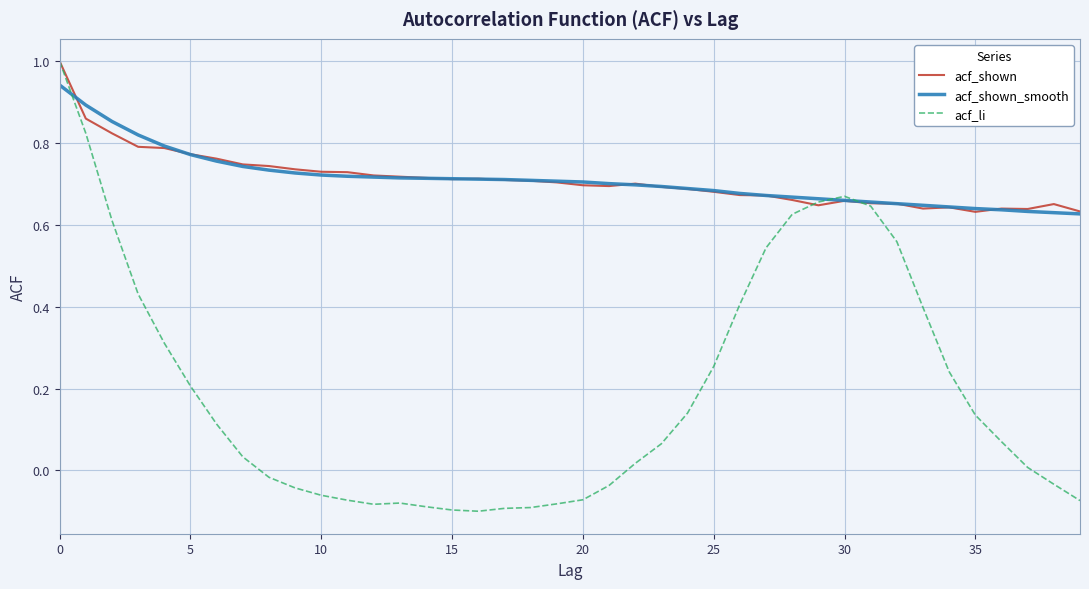

What is the highest value of the acf_shown series?

1.0